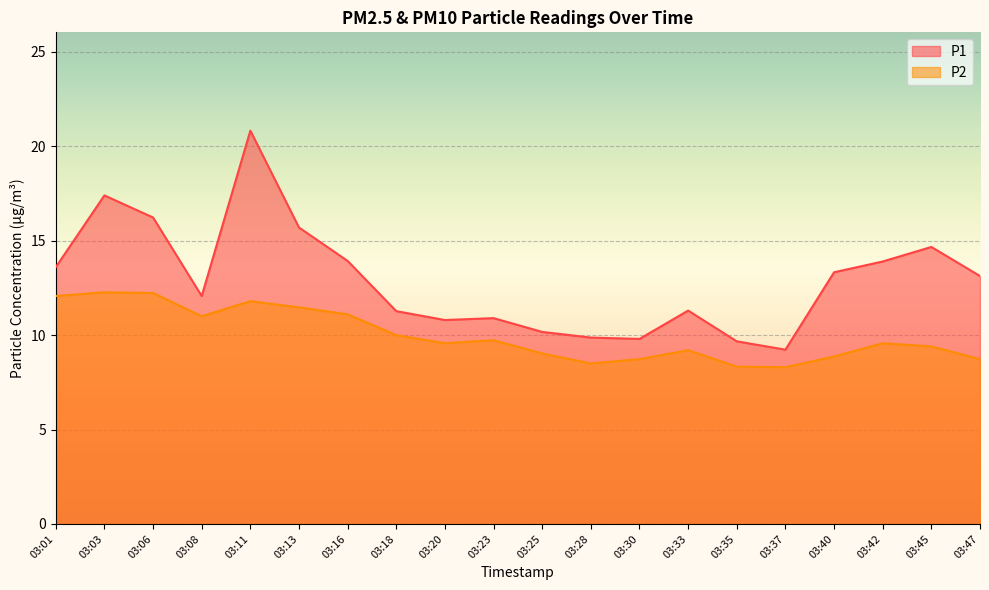

Rank the series by their average value, from lowest to highest.

P2, P1